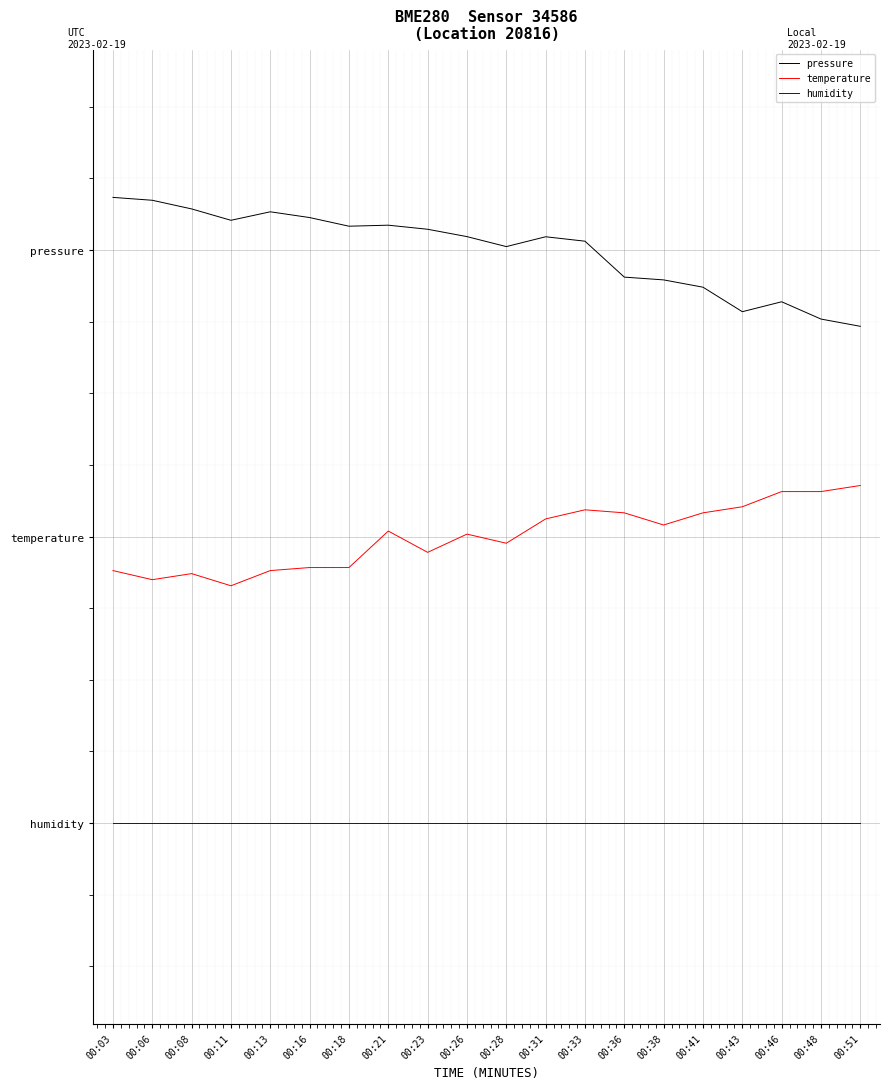

At how many categories does at least one series exceed 0?

20